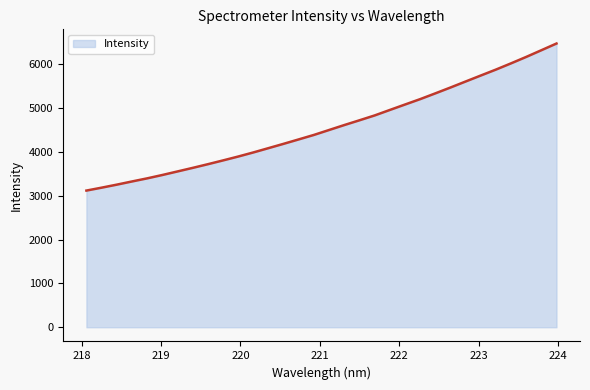

What is the greatest value displayed?

6478.9